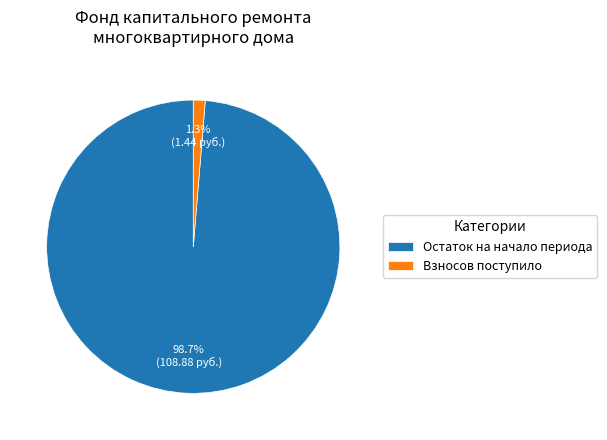

Which category has the biggest portion of the pie?

Остаток на начало периода